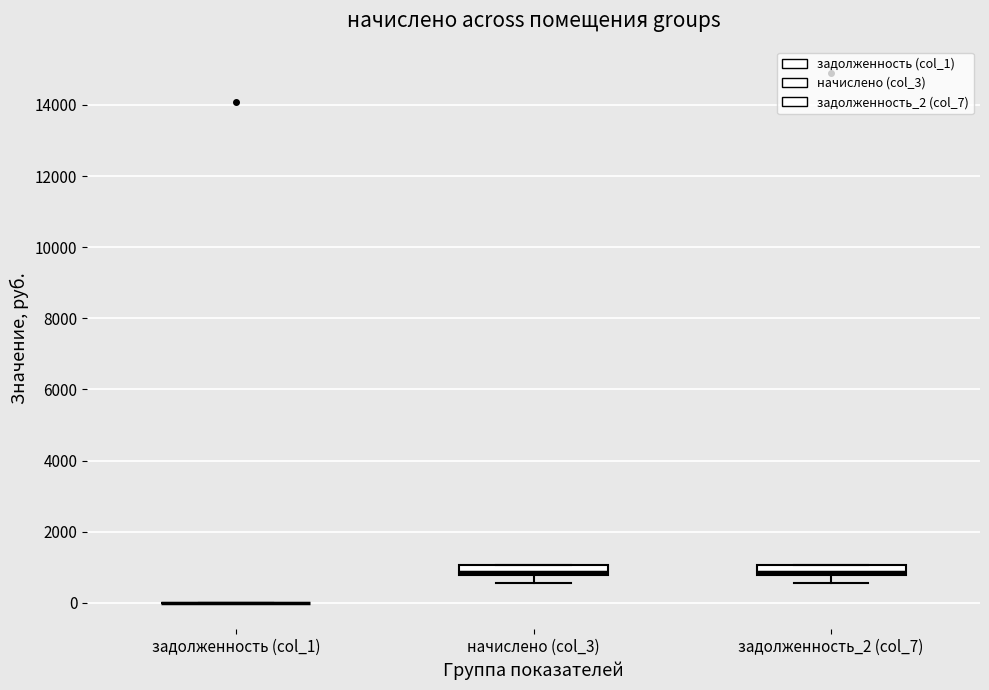

Where does the lower whisker of the box for начислено (col_3) end on the y-axis? The values are not printed on the chart, so give them approximately, as read against the axis.

600